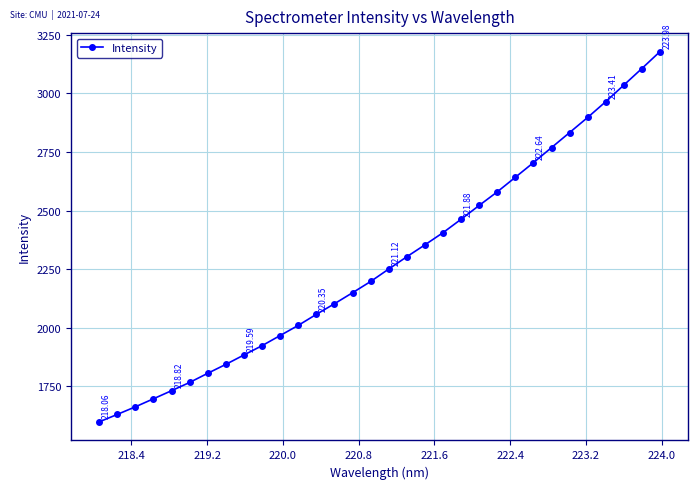

What is the difference between the second highest and second lowest values?

1475.2